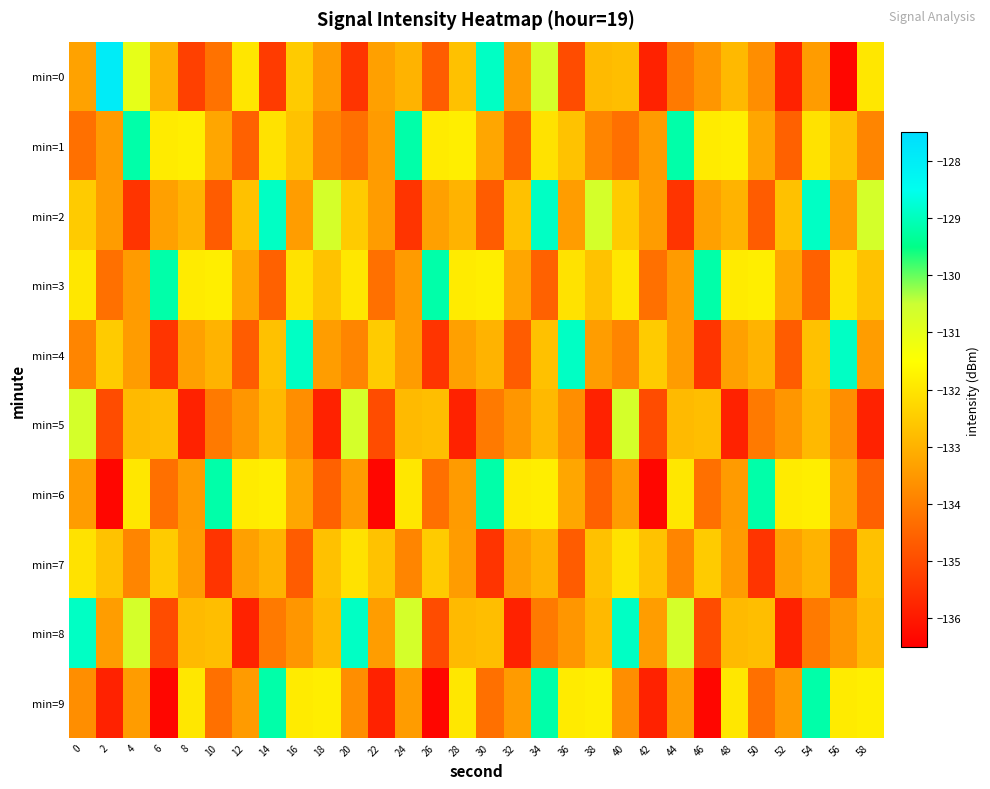

Count the number of data series in this chart.

10